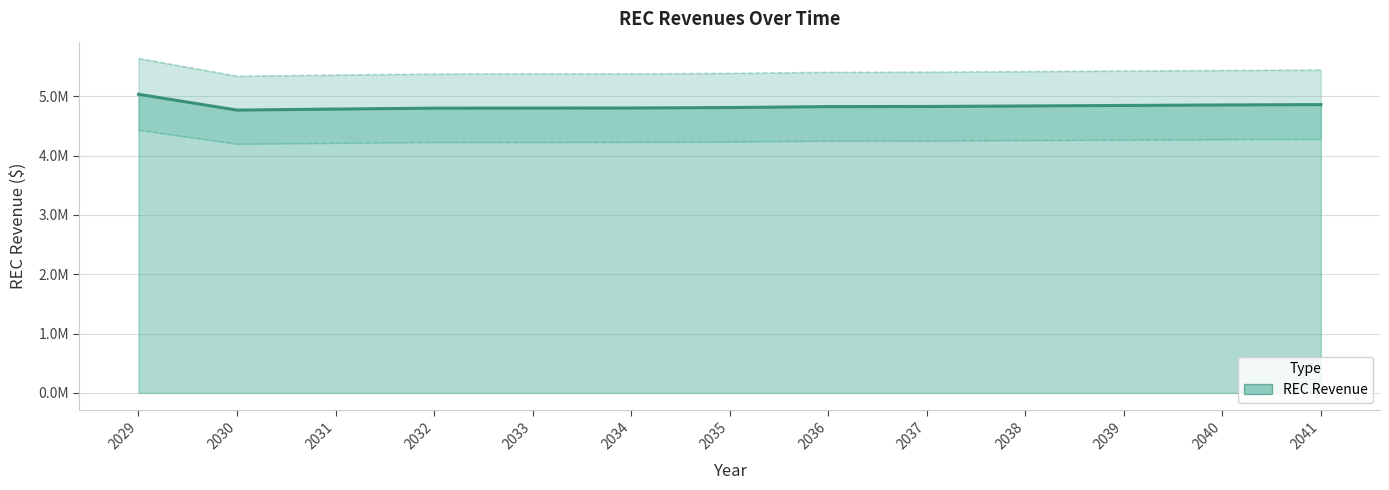

At which label is the value closest to 5490010?

2041